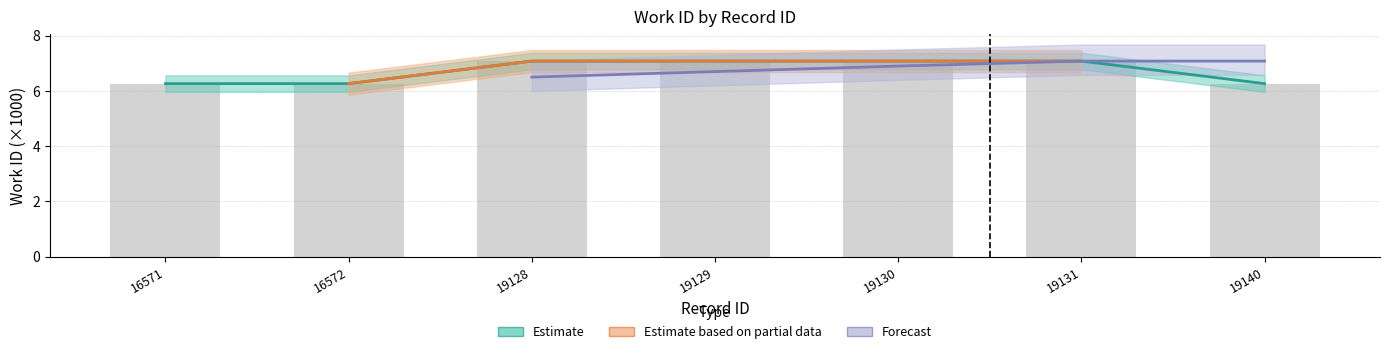

Reading left to right, what are all the values shown in this chart?

work_id: 16571=6.3	16572=6.3	19128=7.1	19129=7.1	19130=7.1	19131=7.1	19140=6.3
work_id_upper: 16571=6.3	16572=6.3	19128=7.1	19129=7.1	19130=7.1	19131=7.1	19140=6.3